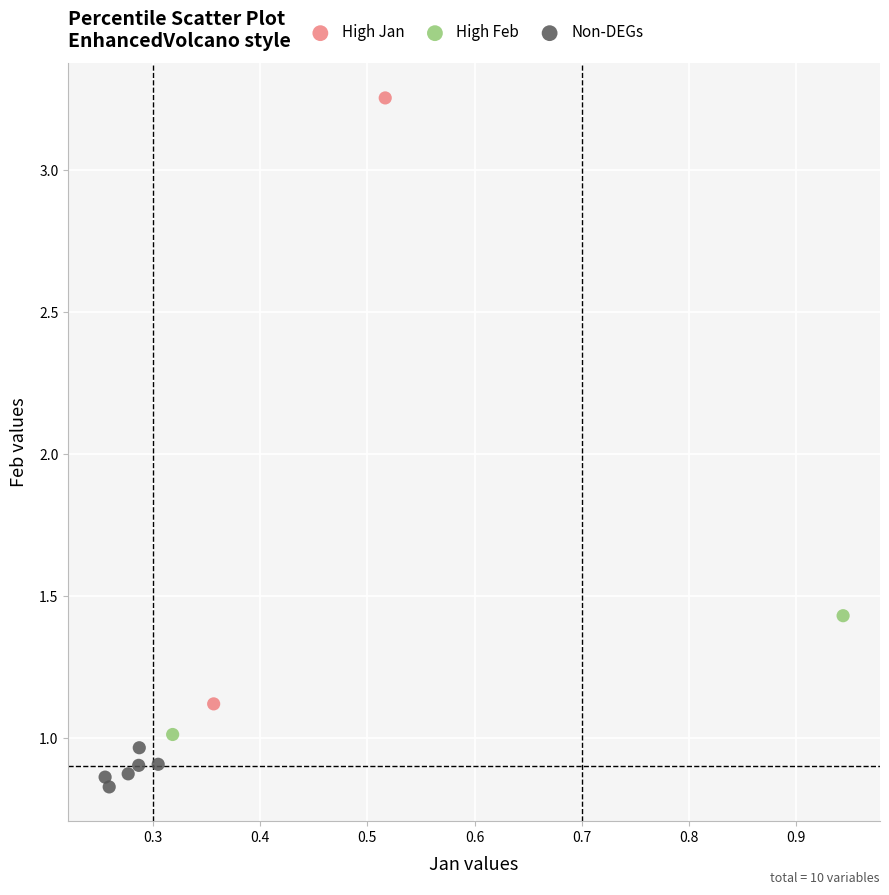

Which series contains the lowest Y value?

Non-DEGs